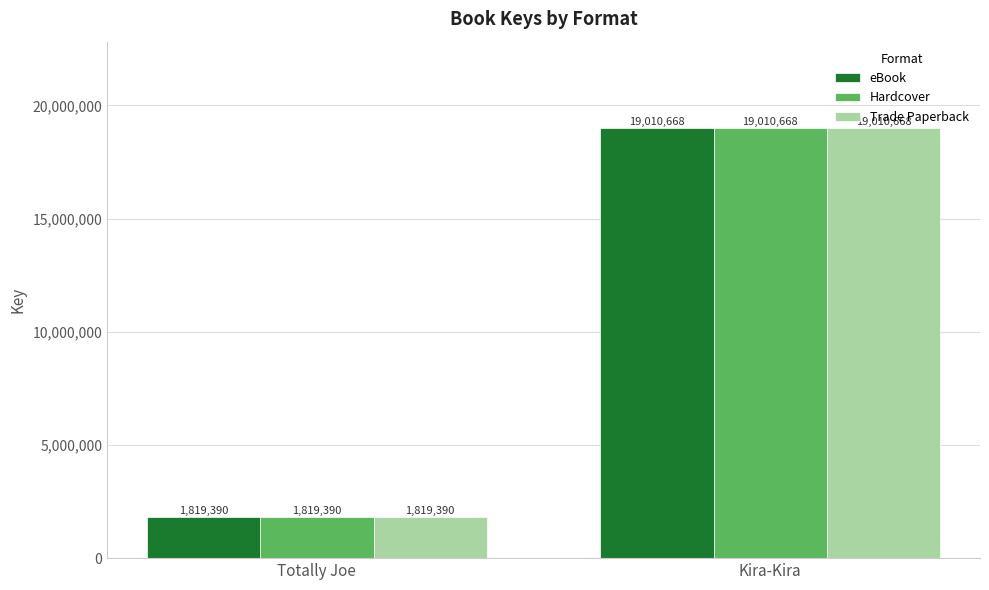

True or false: Trade Paperback has a value of 7140031 at Kira-Kira.

False